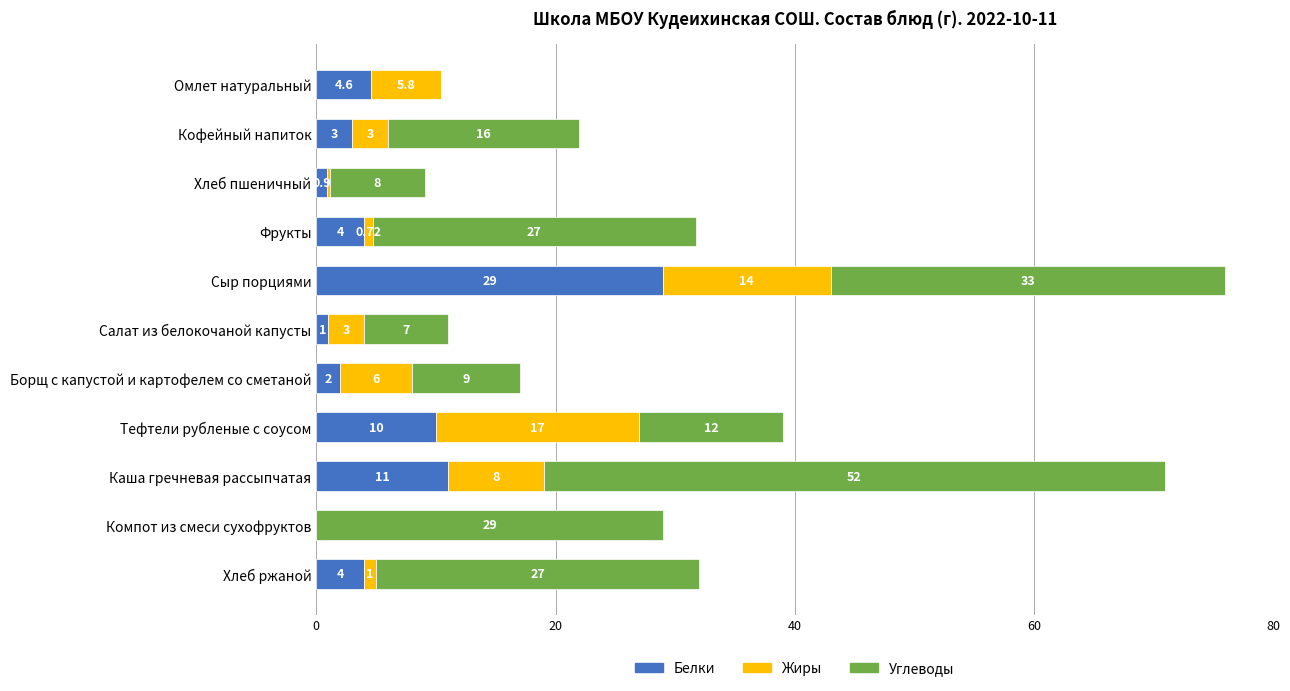

Where is Белки nearest to the value 14?

Каша гречневая рассыпчатая